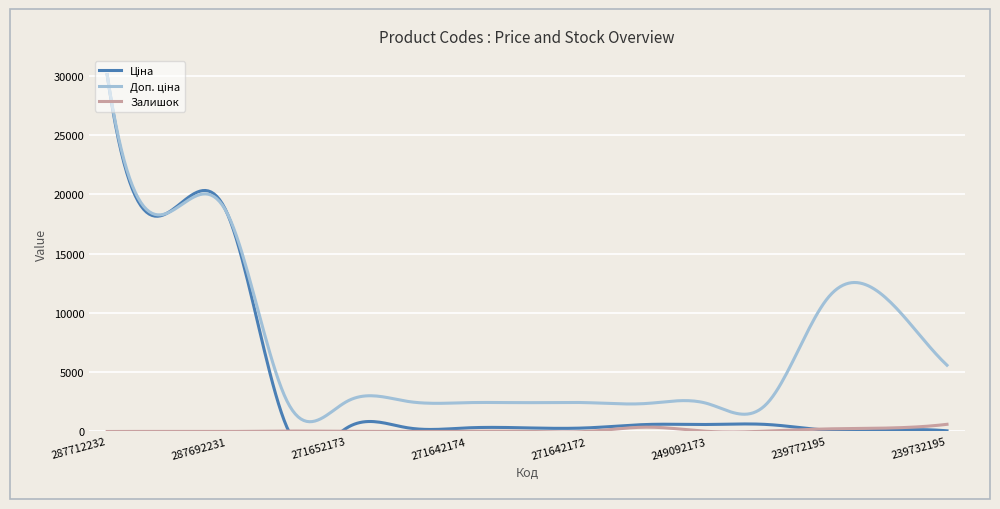

What is the maximum value for Залишок?

606.0